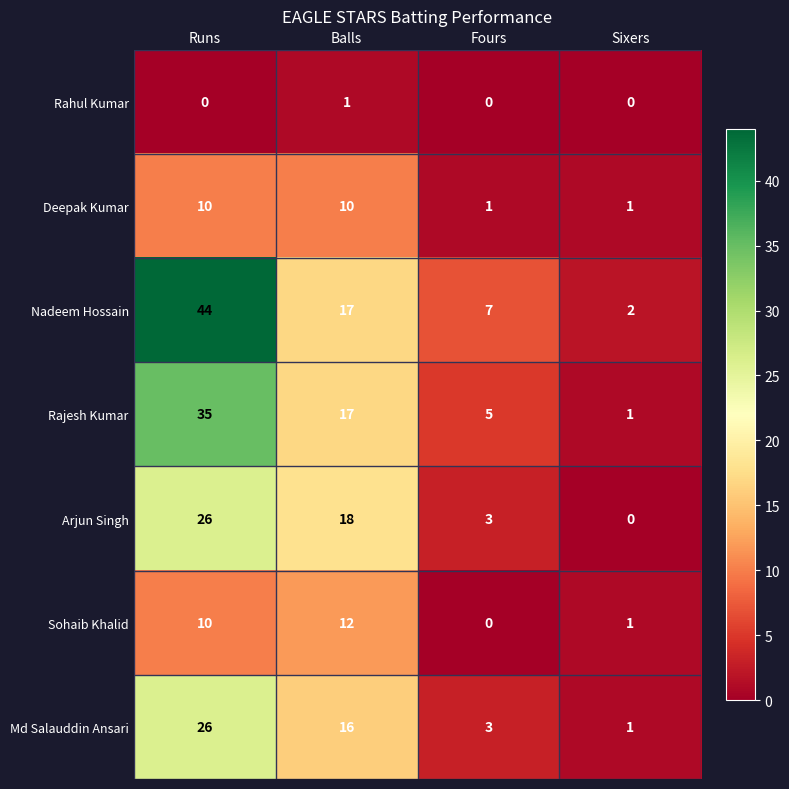

At which label does Md Salauddin Ansari first exceed 16?

Runs